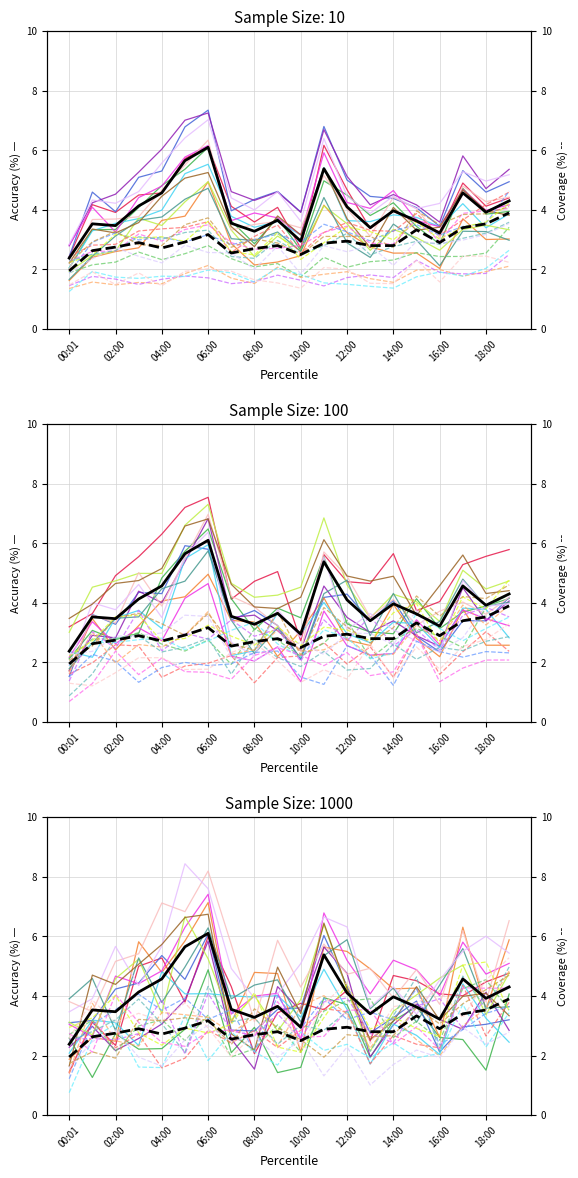

What is the label of the 12th point from the left?

11:00